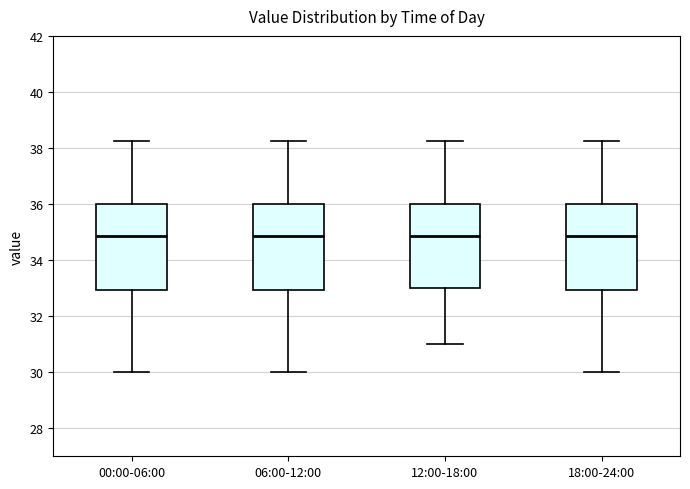

Where does the lower whisker of the box for 12:00-18:00 end on the y-axis? The values are not printed on the chart, so give them approximately, as read against the axis.

31.0